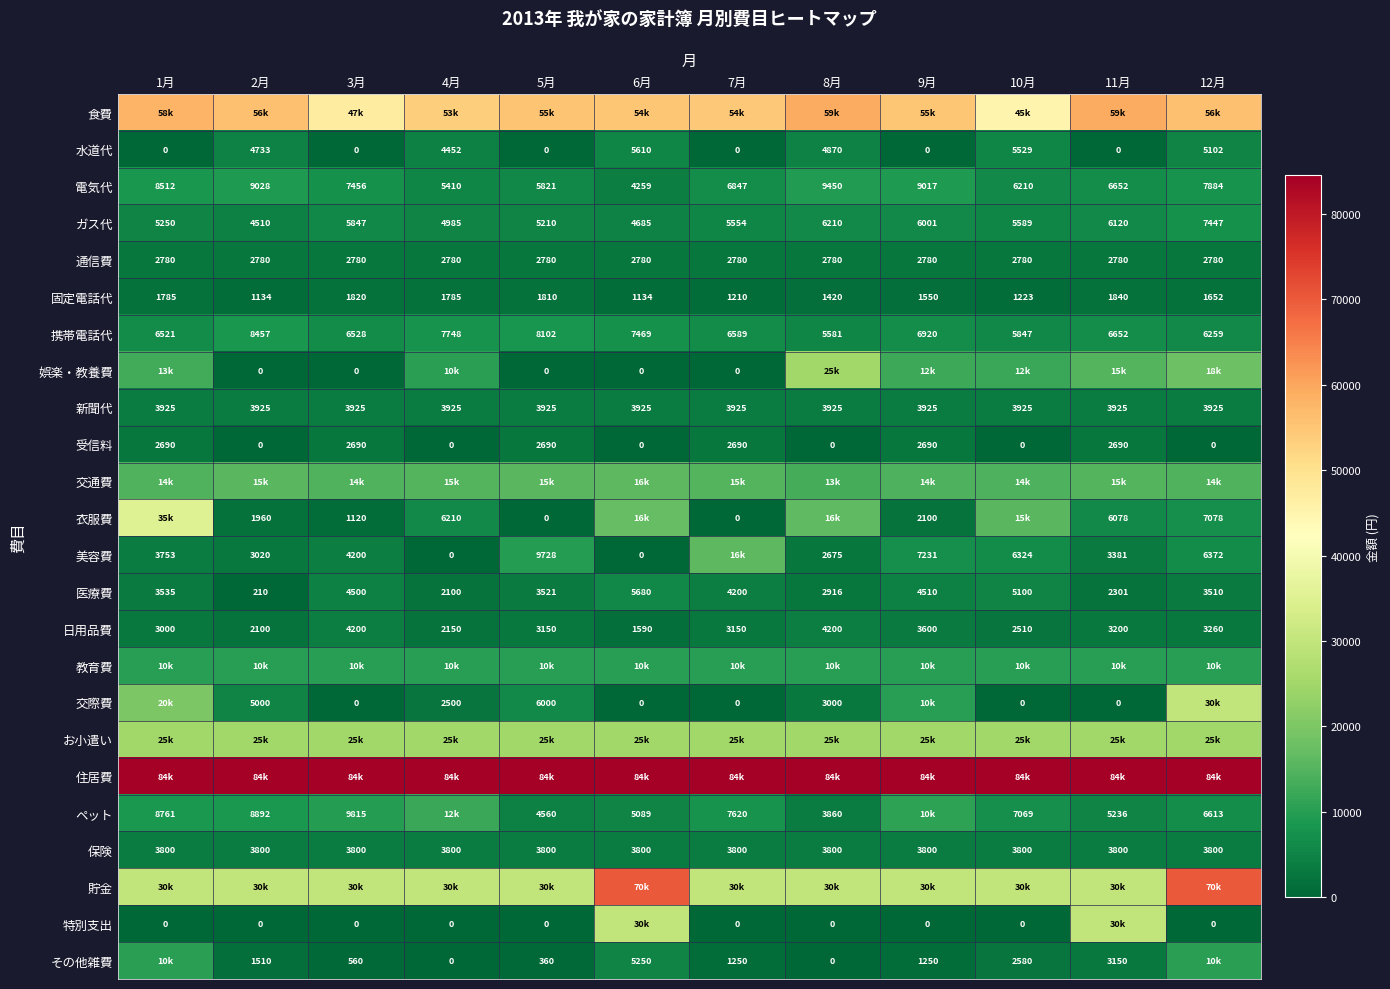

At which category does the chart reach its minimum across all series?

1月